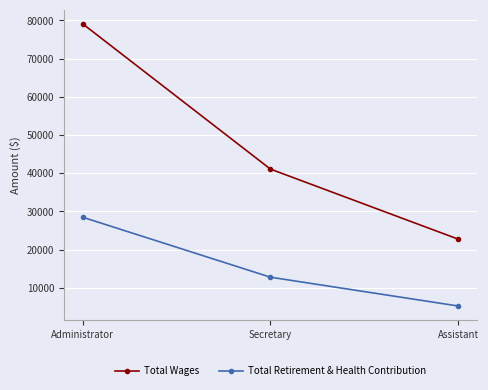

What are all the series names shown in the legend?

Total Wages, Total Retirement & Health Contribution